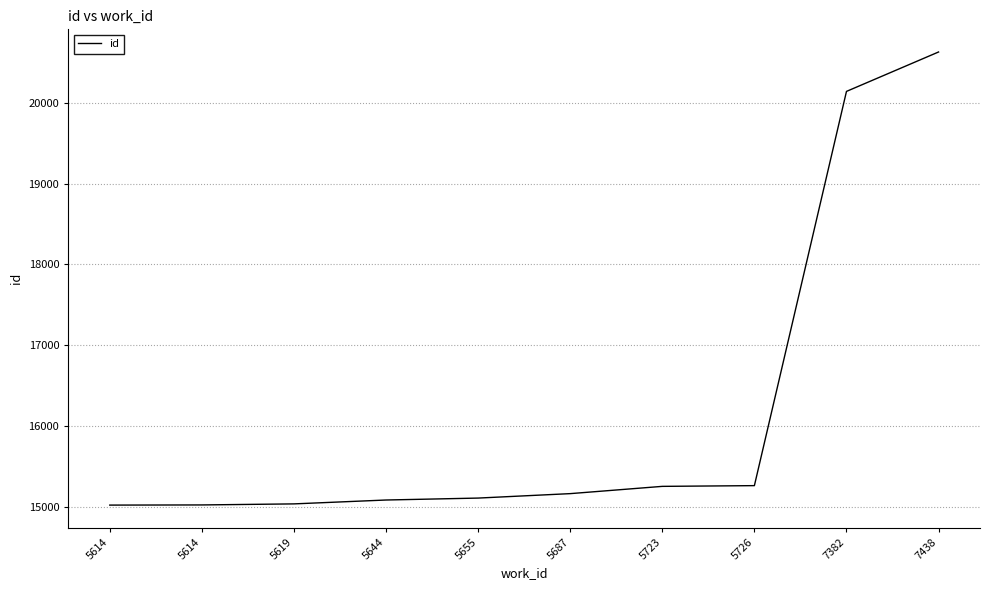

Does the chart have visible grid lines?

Yes